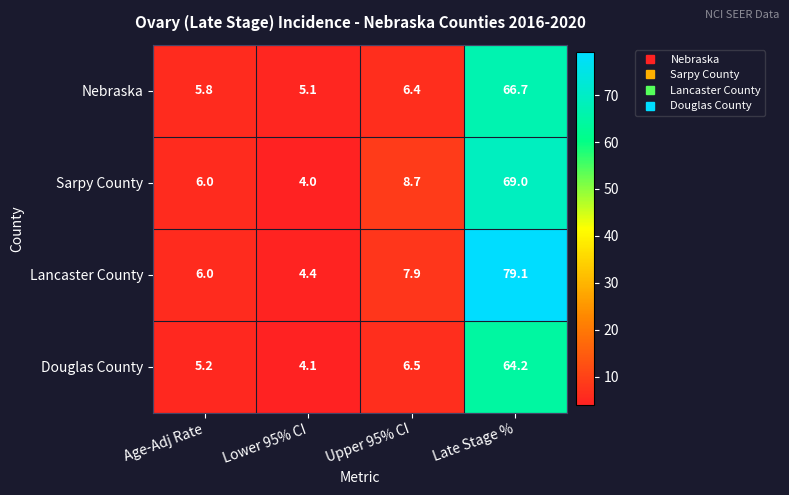

At which label does Lancaster County reach its minimum?

Lower 95% CI